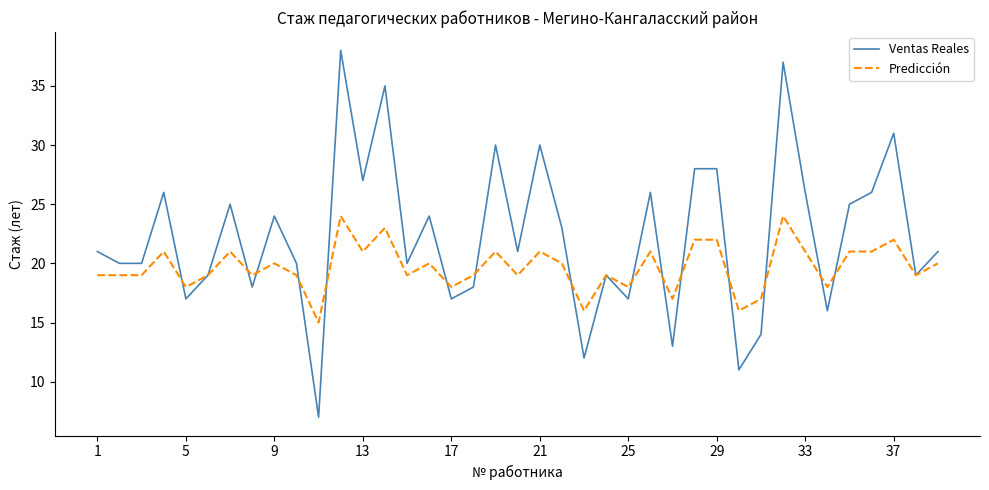

List the series in order of their overall mean, highest first.

Ventas Reales, Predicción